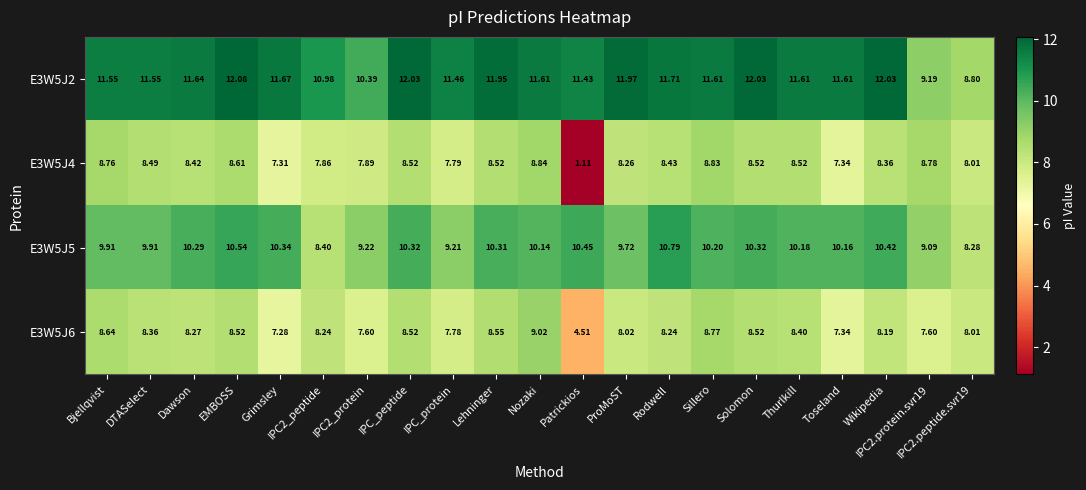

At which category is the sum across all series the highest?

EMBOSS